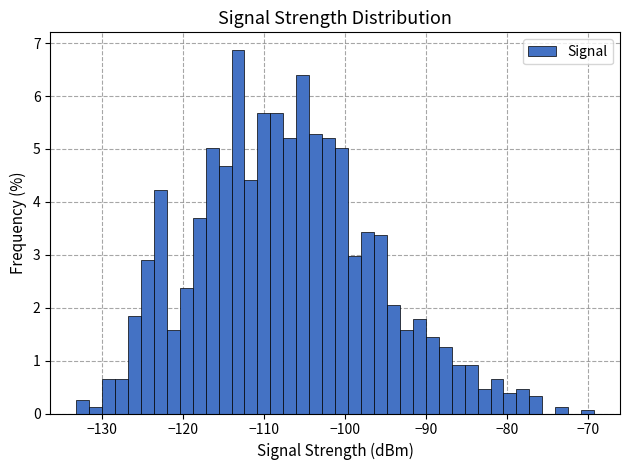

Read against the x-axis, roughly where is the centre of the tallest bar?

-113